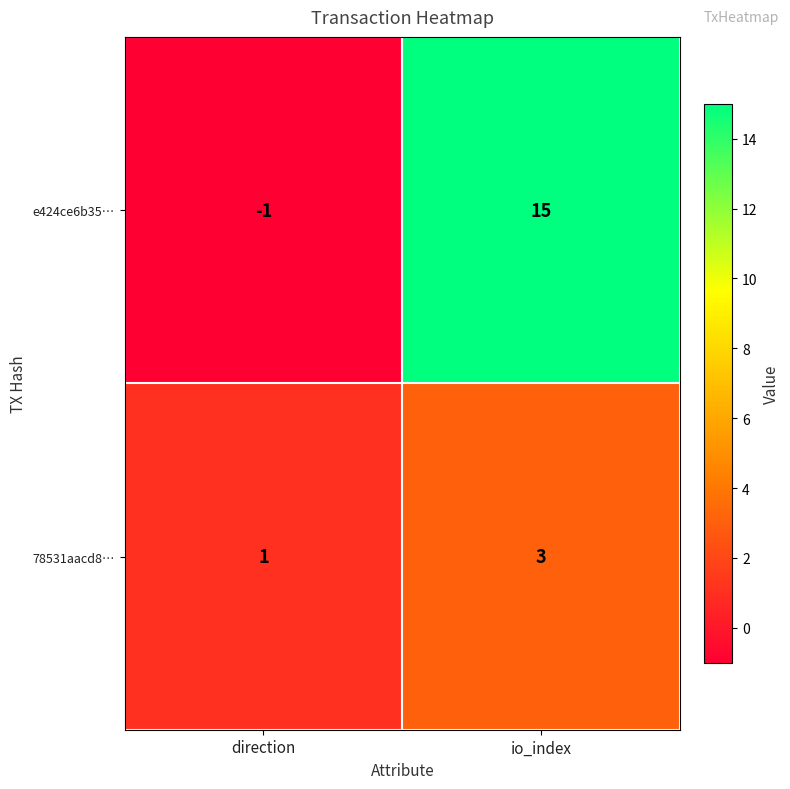

Reading left to right, what are all the values shown in this chart?

e424ce6b35…: -1	15
78531aacd8…: 1	3